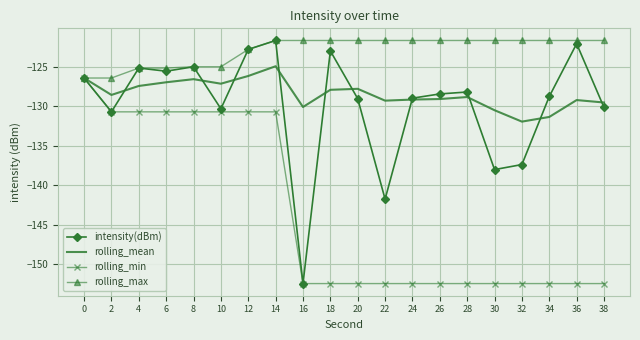

Which series changed the most between 4 and 30?

rolling_min